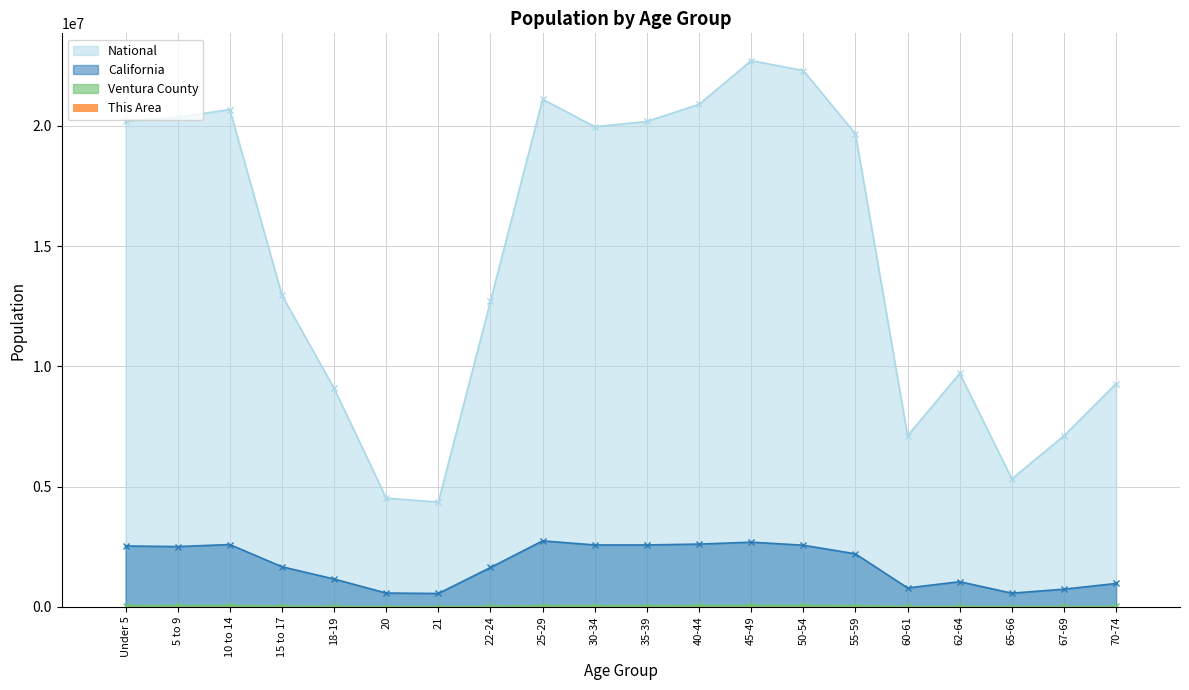

True or false: National and California intersect in this chart.

False